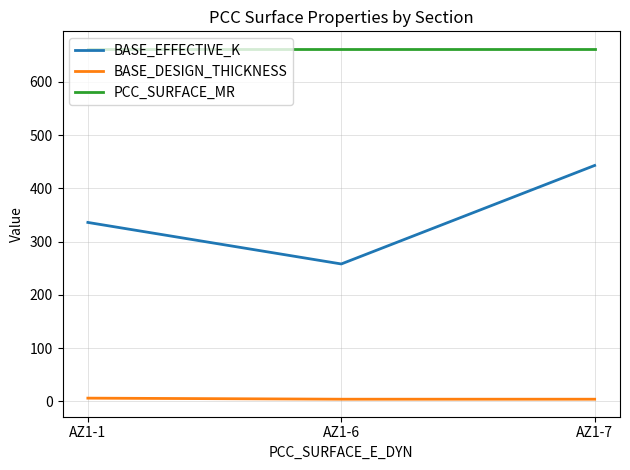

List the series in order of their overall mean, highest first.

PCC_SURFACE_MR, BASE_EFFECTIVE_K, BASE_DESIGN_THICKNESS